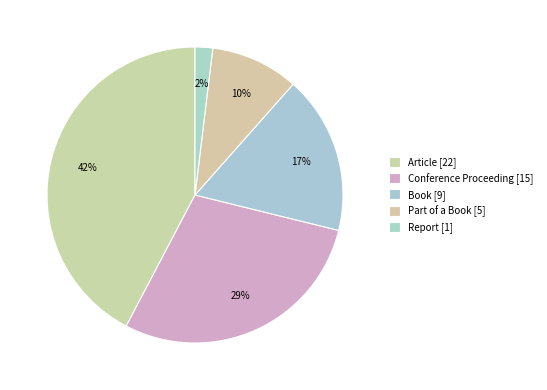

Combined, do Book and Conference Proceeding account for over 50%?

No